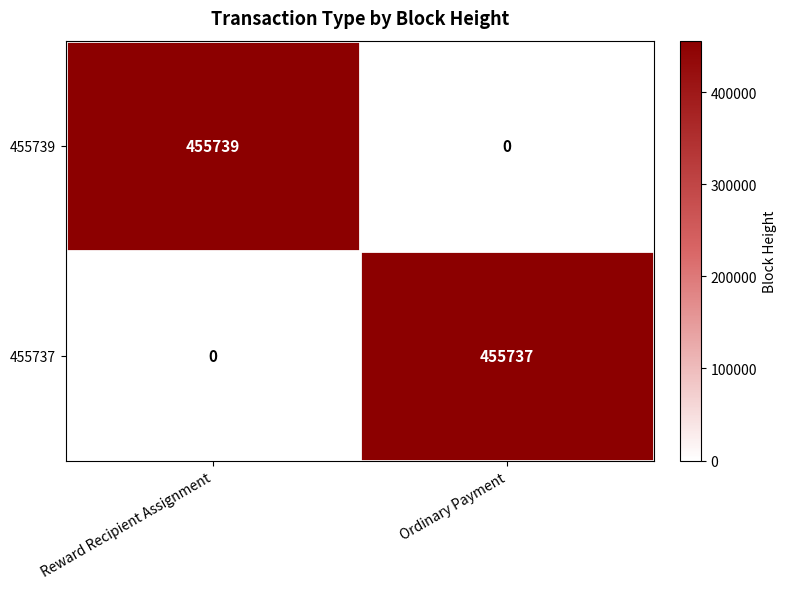

Which series has the largest total across all categories?

455739